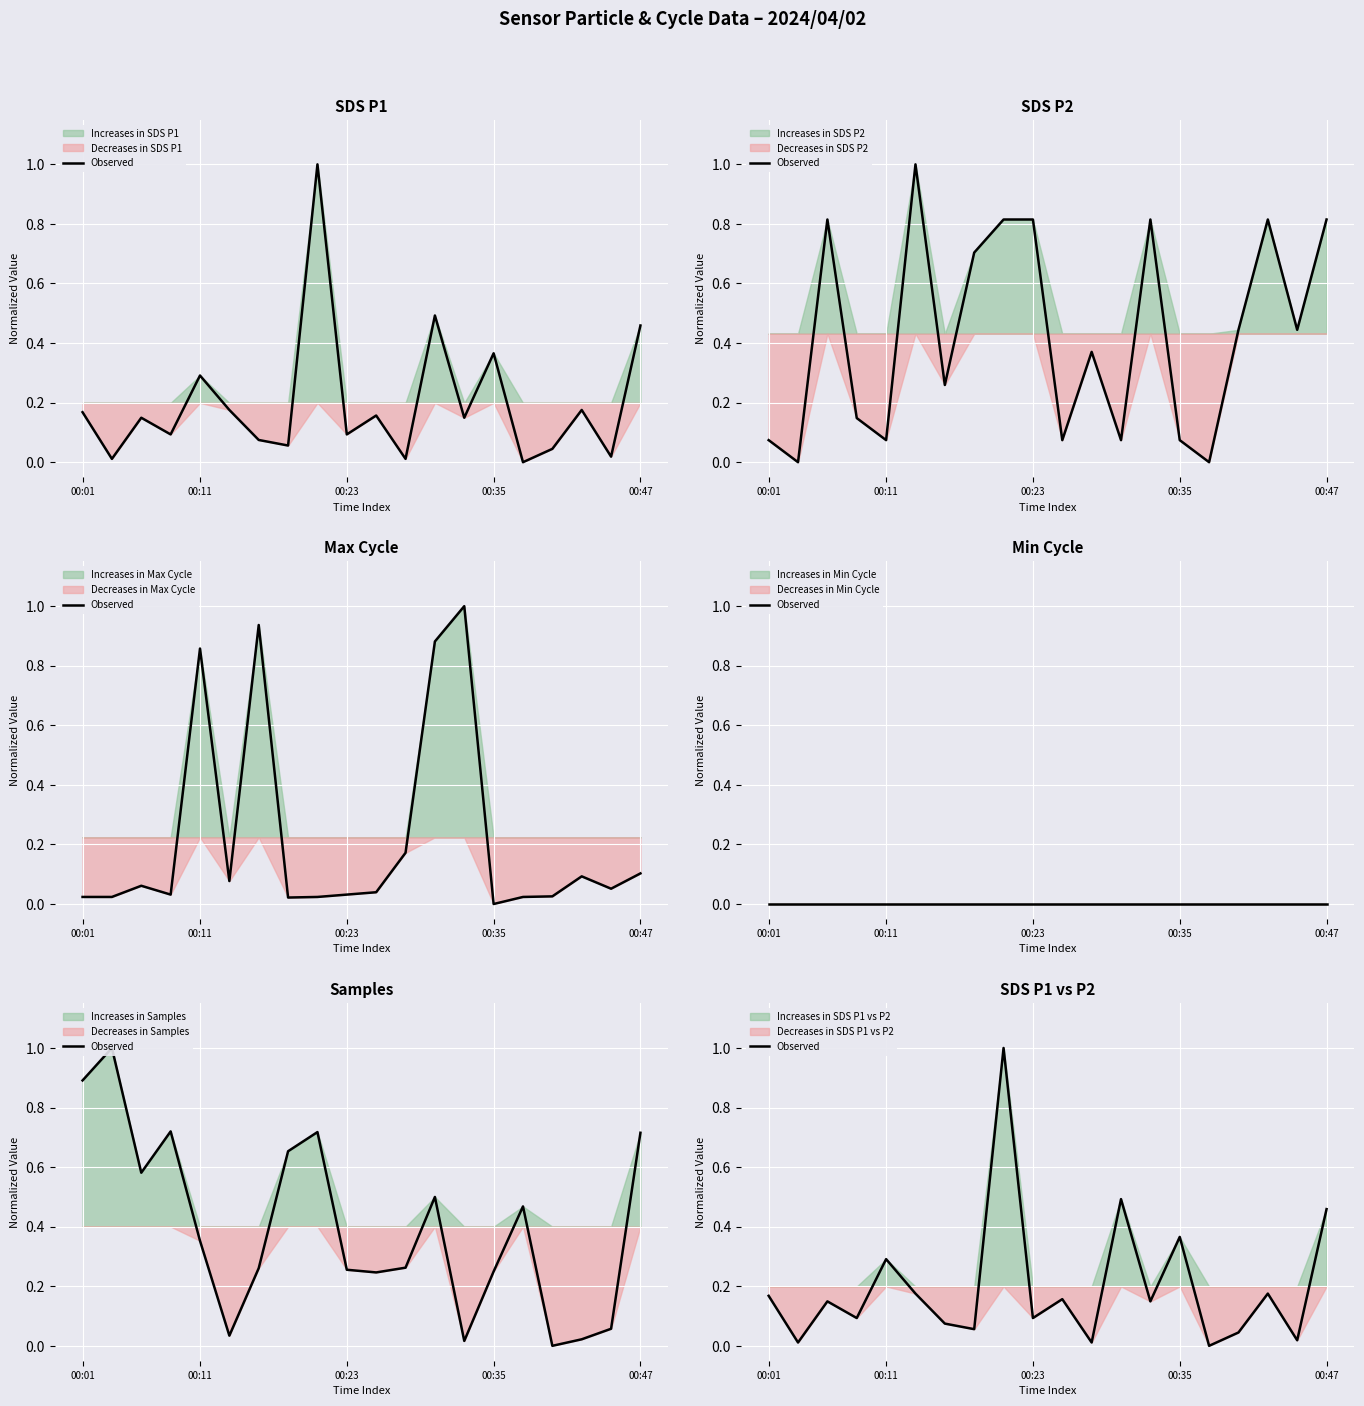

How many points are lower than both their immediate neighbors (excluding endpoints)?

8